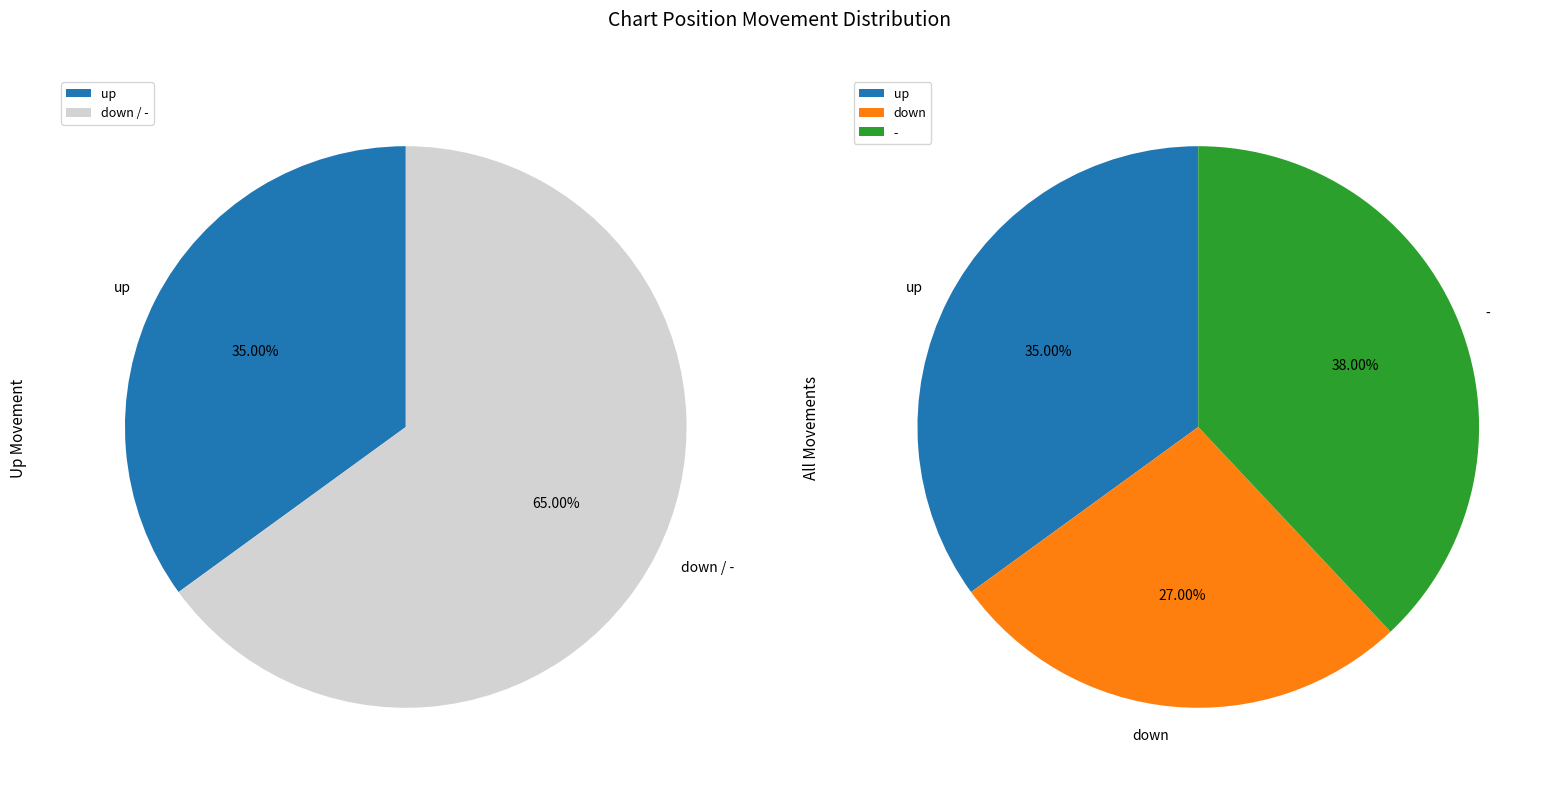

What is the smallest slice in the pie chart?

down